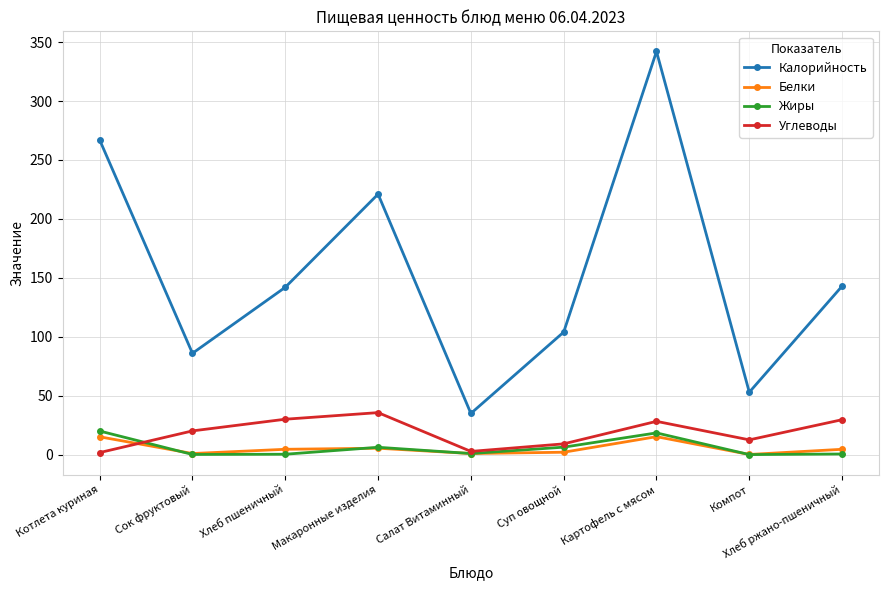

What is the label of the 9th point from the right?

Котлета куриная